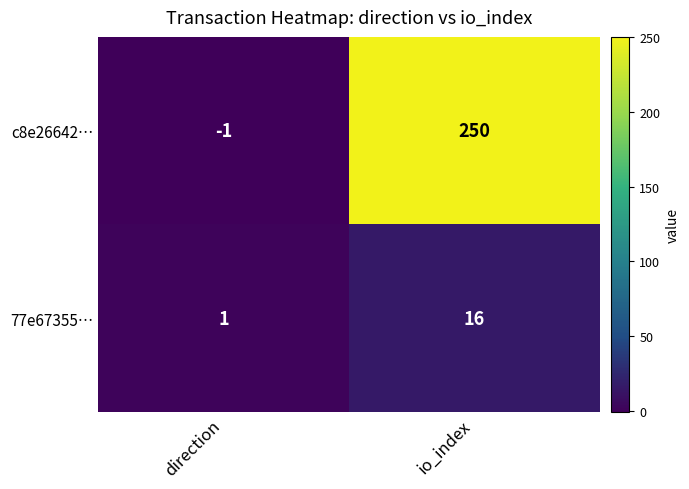

At which category is the sum across all series the highest?

io_index